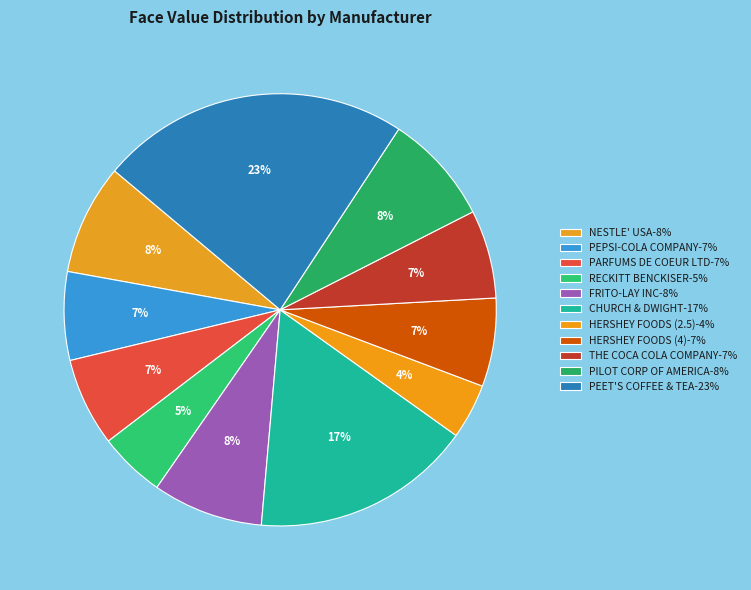

How many segments does this pie chart have?

11